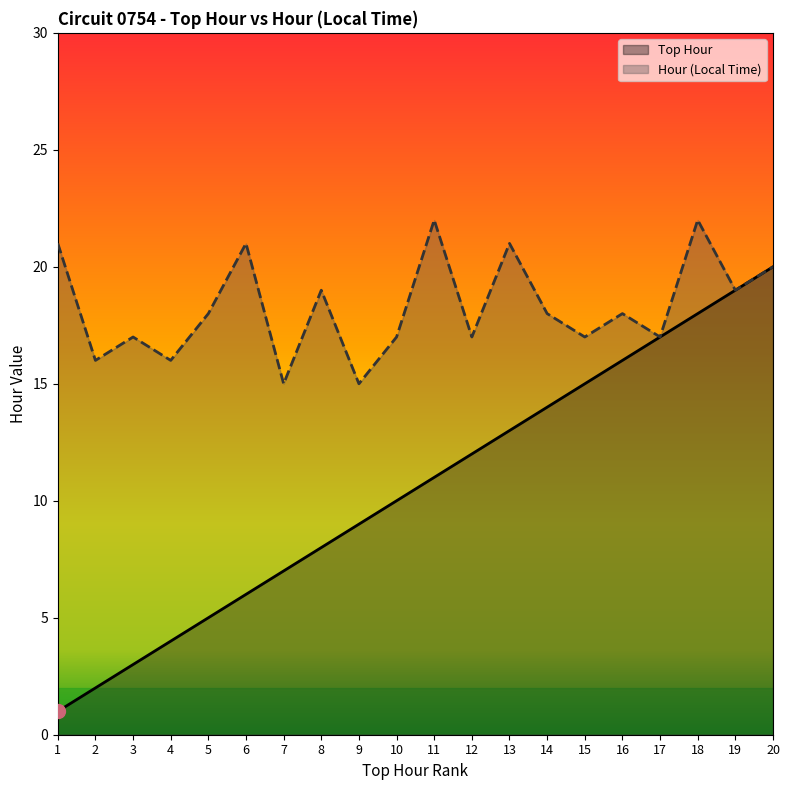

How many lines are shown in the chart?

2